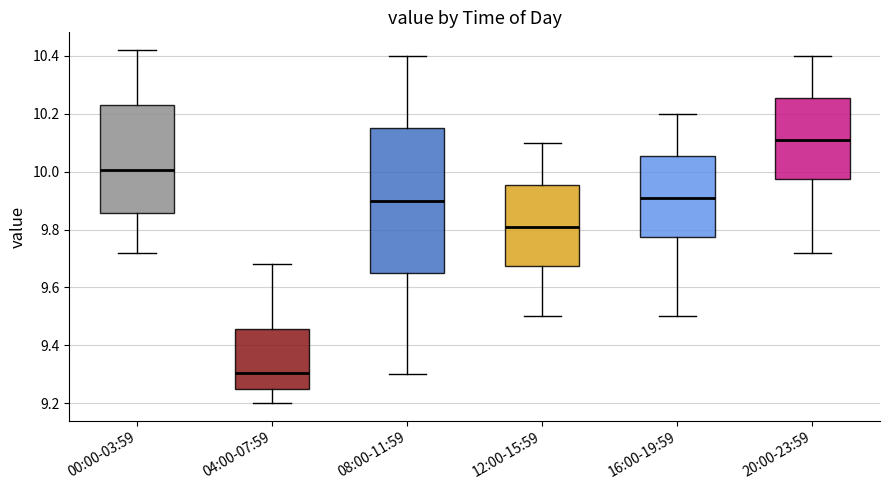

Reading left to right, read every box against the y-axis: the position of its median line, the range the box covers, and the ends of its whiskers. The values are not printed on the chart, so give them approximately, as read against the axis.

00:00-03:59: median 10.00, box 9.86 to 10.24, whiskers 9.72 to 10.42
04:00-07:59: median 9.30, box 9.26 to 9.46, whiskers 9.20 to 9.68
08:00-11:59: median 9.90, box 9.66 to 10.16, whiskers 9.30 to 10.40
12:00-15:59: median 9.82, box 9.68 to 9.96, whiskers 9.50 to 10.10
16:00-19:59: median 9.92, box 9.78 to 10.06, whiskers 9.50 to 10.20
20:00-23:59: median 10.12, box 9.98 to 10.26, whiskers 9.72 to 10.40